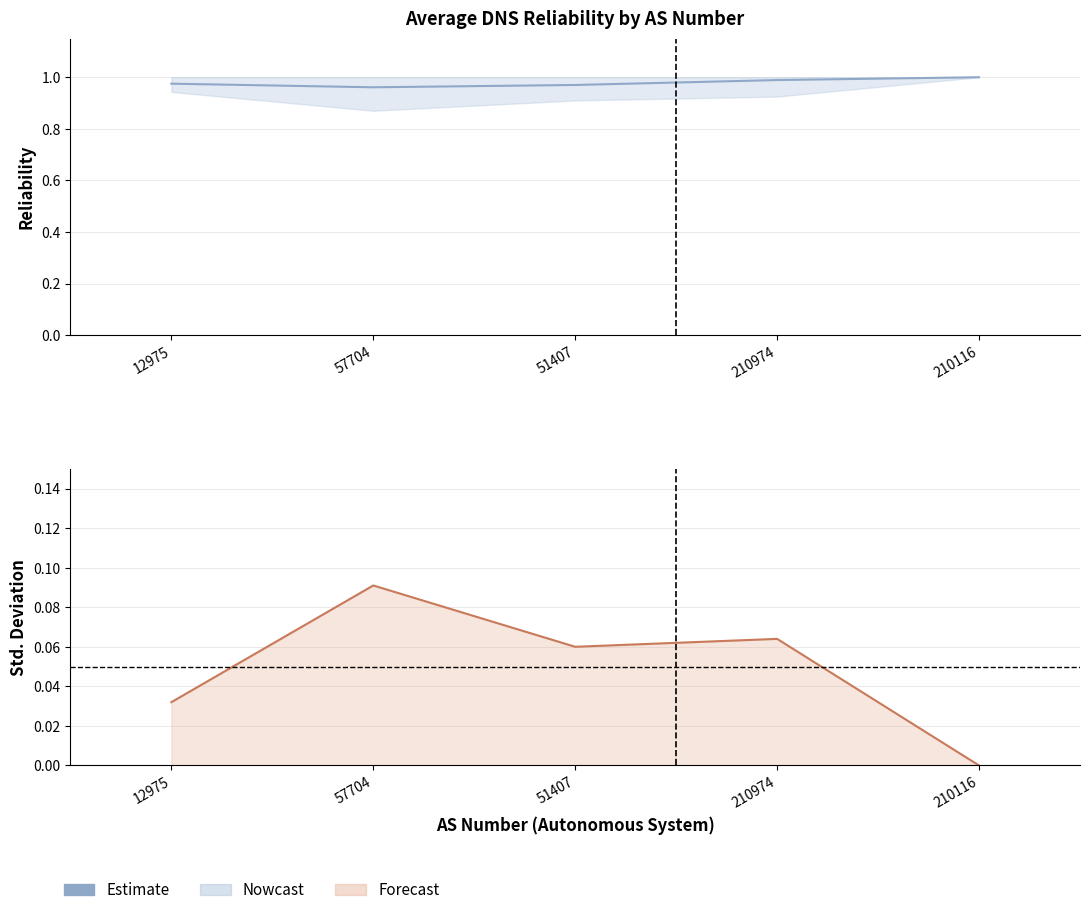

Where is the first local minimum?

51407